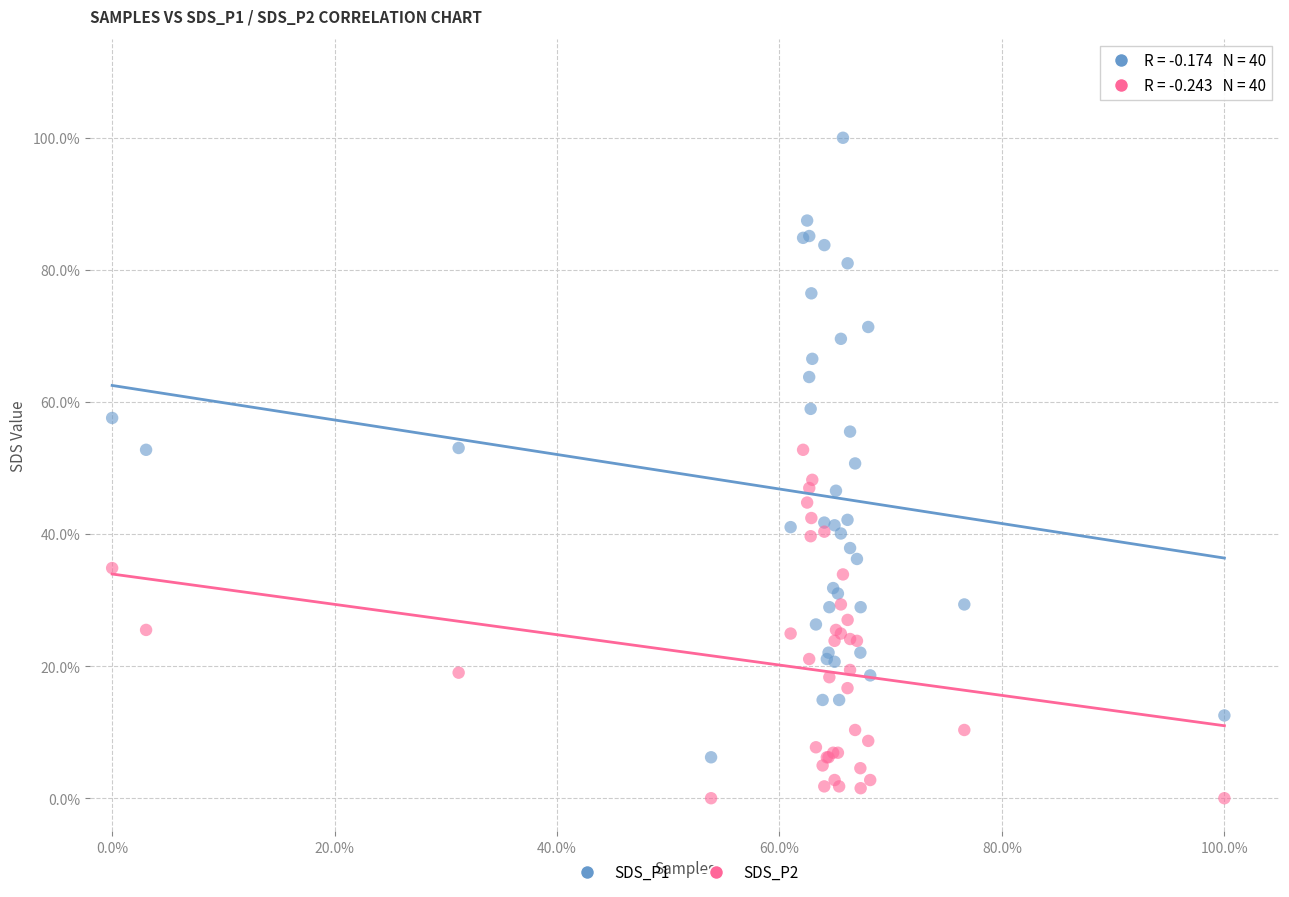

Which series contains the lowest Y value?

SDS_P2